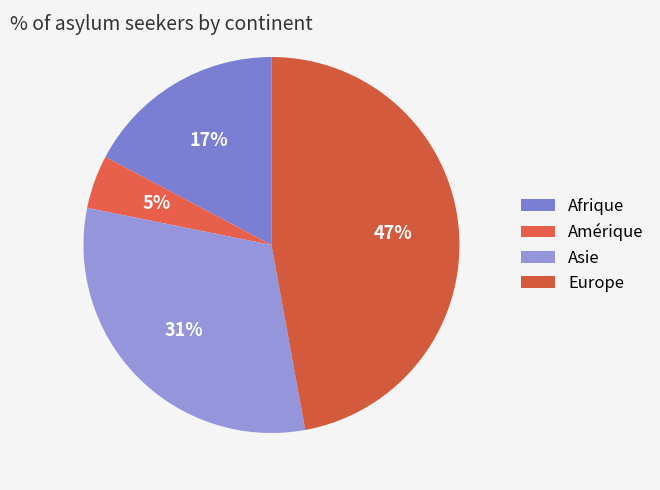

What percentage is the Afrique slice, to the nearest percent?

17%